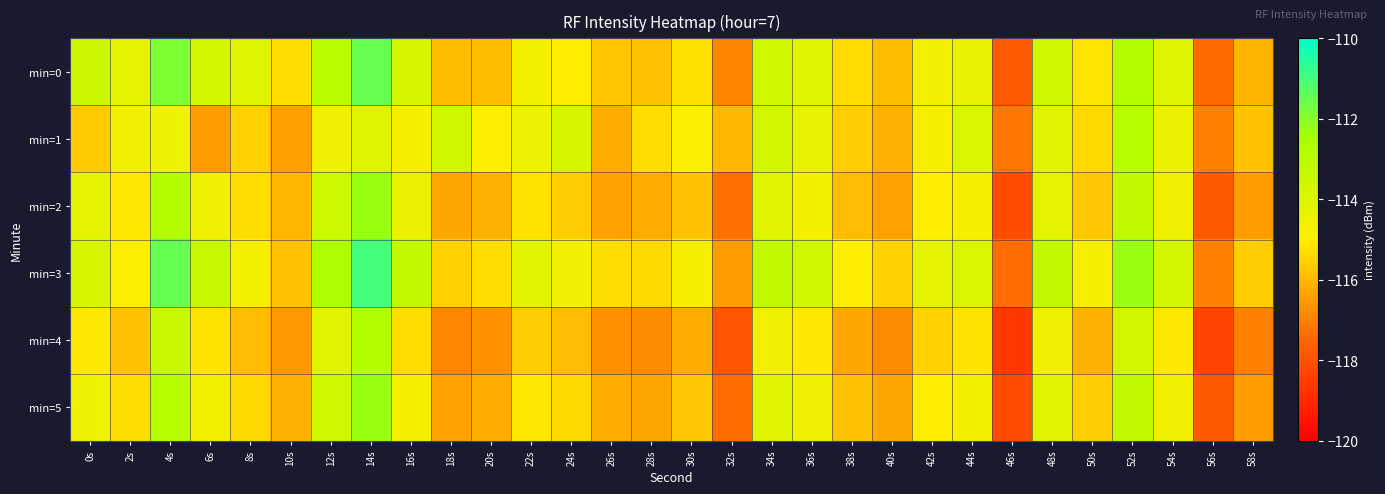

List the series in order of their peak value, highest first.

min=3, min=0, min=2, min=5, min=4, min=1